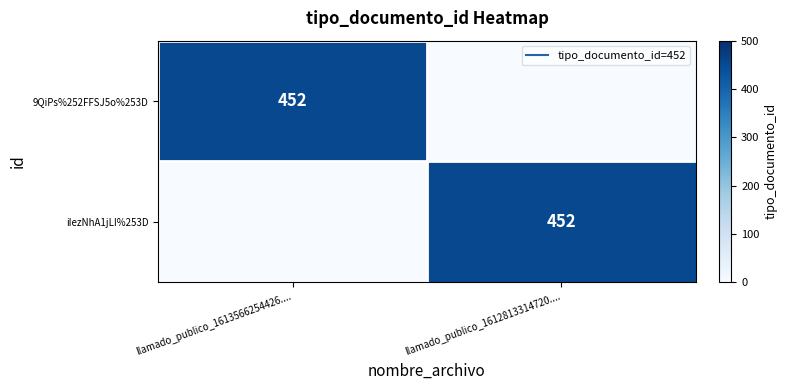

How many categories are shown in the chart?

2